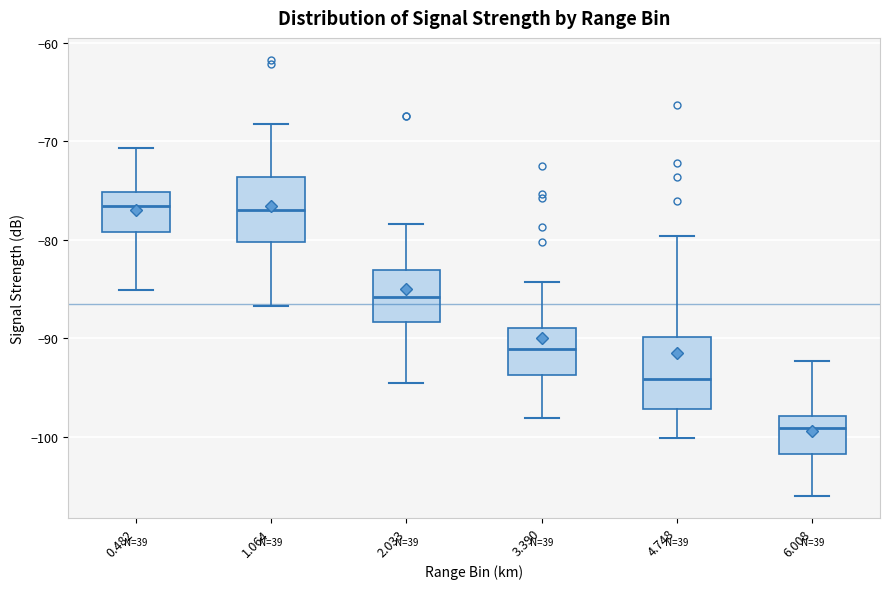

Reading left to right, read every box against the y-axis: the position of its median line, the range the box covers, and the ends of its whiskers. The values are not printed on the chart, so give them approximately, as read against the axis.

0.482: median -77, box -79 to -75, whiskers -85 to -71
1.064: median -77, box -80 to -74, whiskers -87 to -68
2.033: median -86, box -88 to -83, whiskers -94 to -78
3.390: median -91, box -94 to -89, whiskers -98 to -84
4.748: median -94, box -97 to -90, whiskers -100 to -80
6.008: median -99, box -102 to -98, whiskers -106 to -92